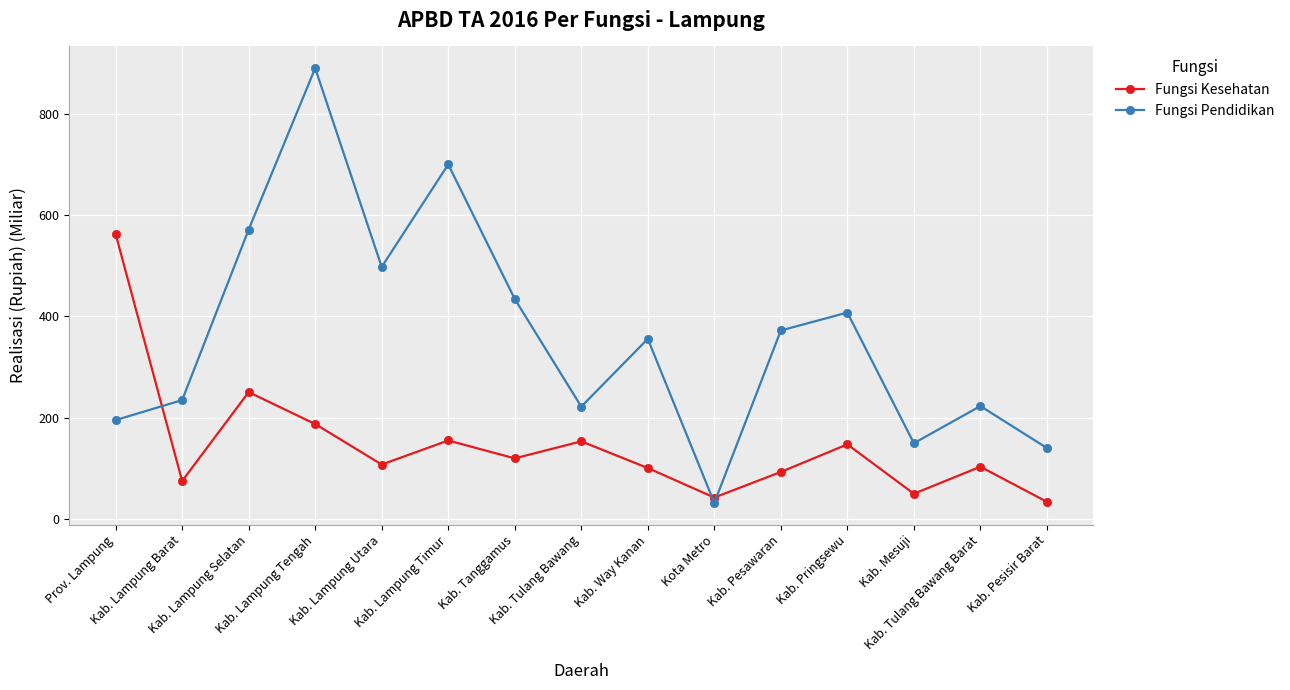

What is the highest value of the Fungsi Pendidikan series?

889.6